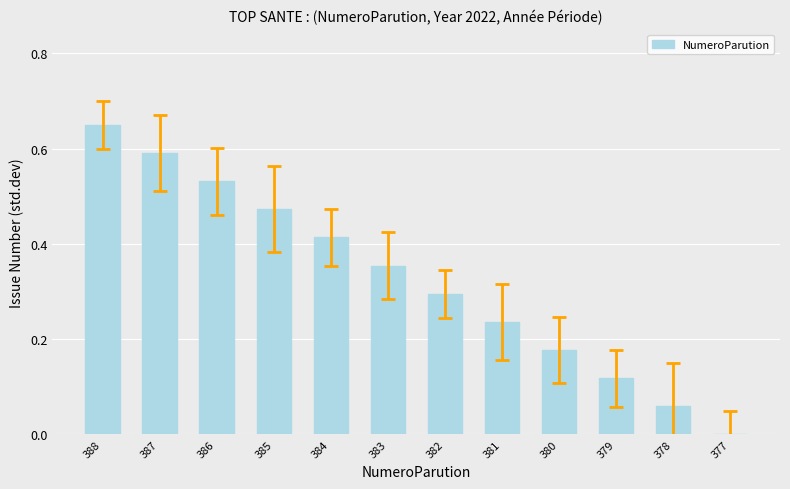

Which label corresponds to the largest value in the chart?

388